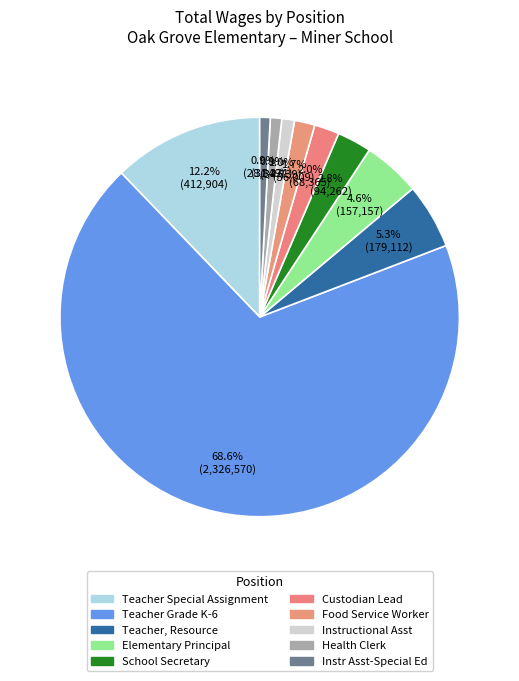

Approximately how many times larger is the value at Instructional Asst compared to School Secretary?

0.4